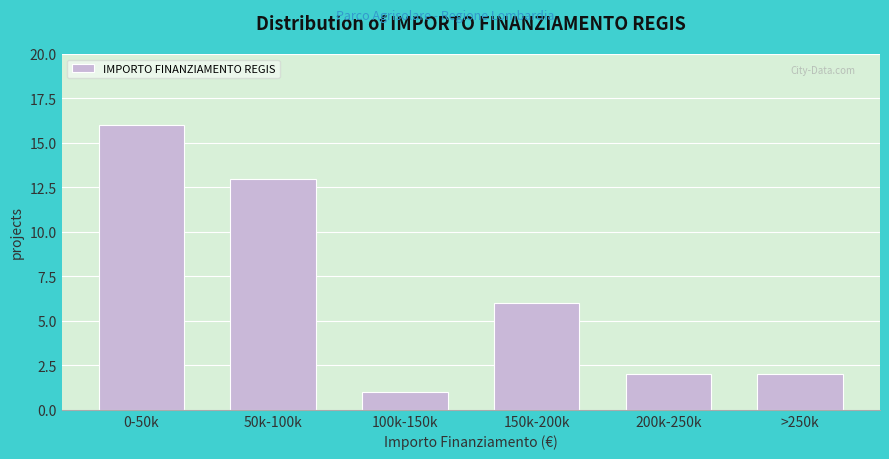

Reading left to right, list all the values displayed in this chart.

16	13	1	6	2	2